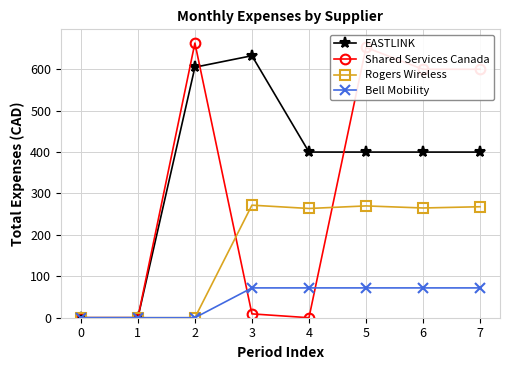

Which series has the largest total across all categories?

EASTLINK